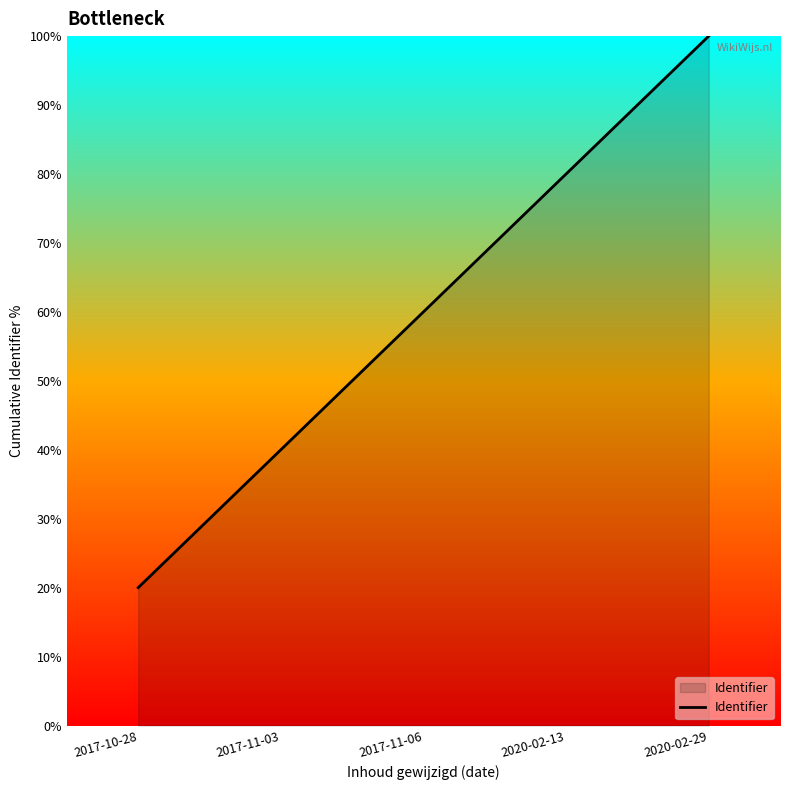

What value does the data have at 2017-11-06?

60.0